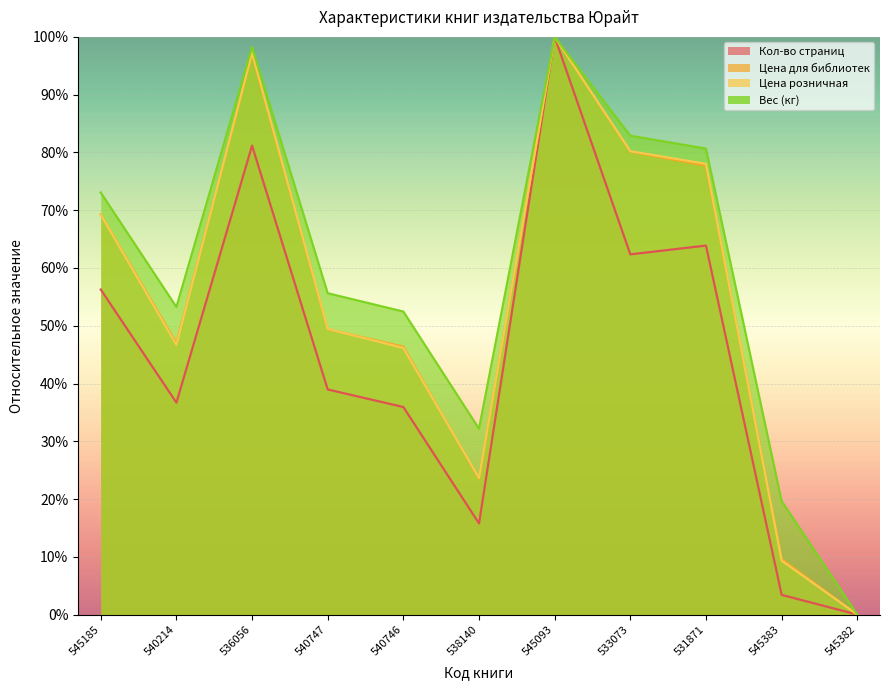

At which category does the chart reach its minimum across all series?

545382